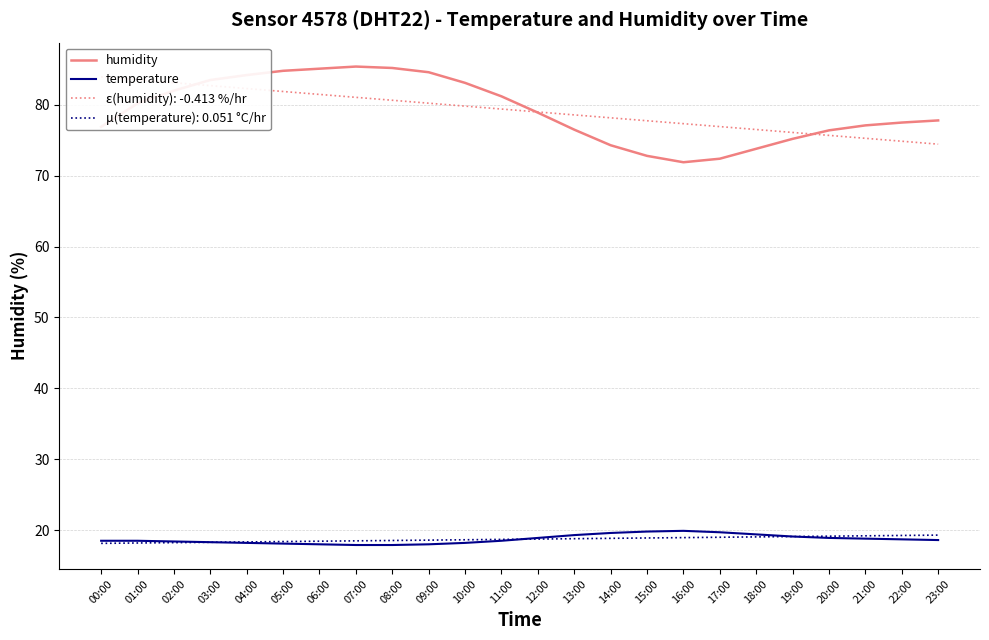

What is the approximate value of temperature at 20:00?

18.9